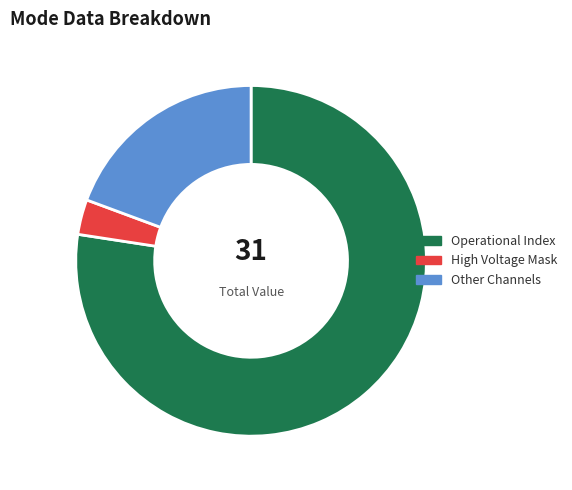

Is there any slice that represents more than half of the pie?

Yes